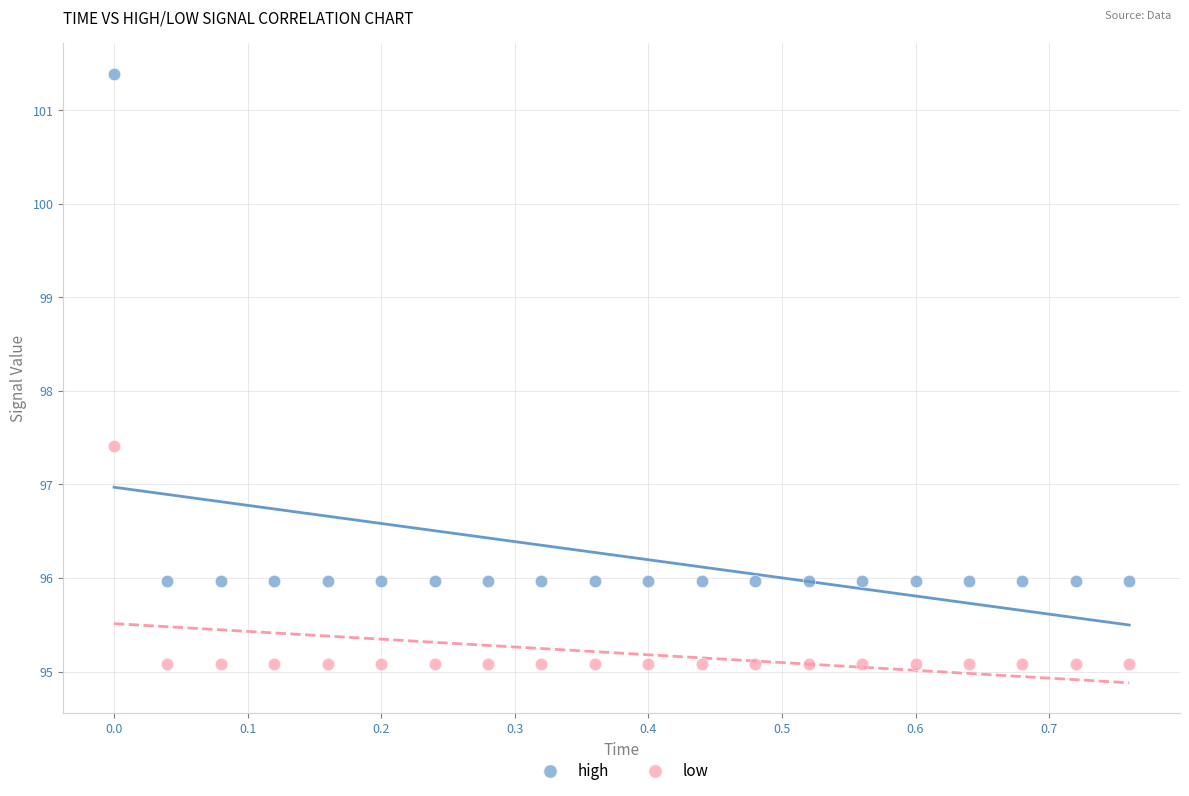

What are all the series names shown in the legend?

high, low